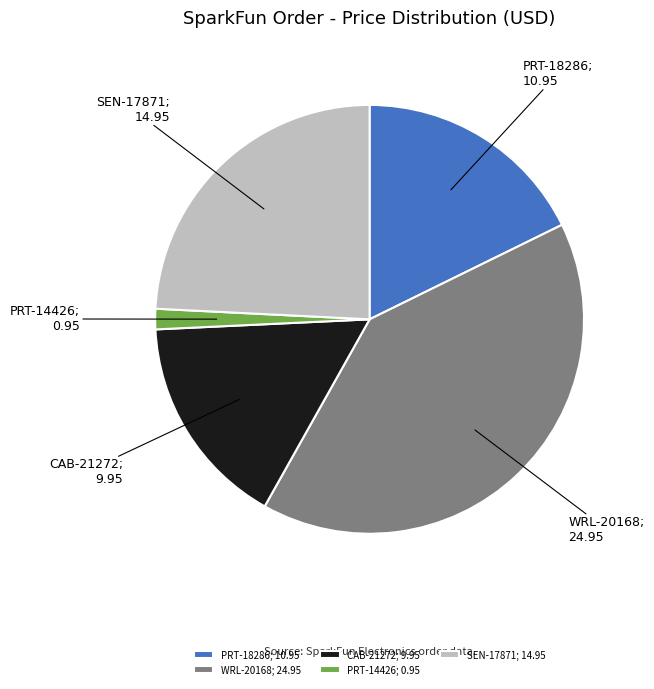

How many segments does this pie chart have?

5